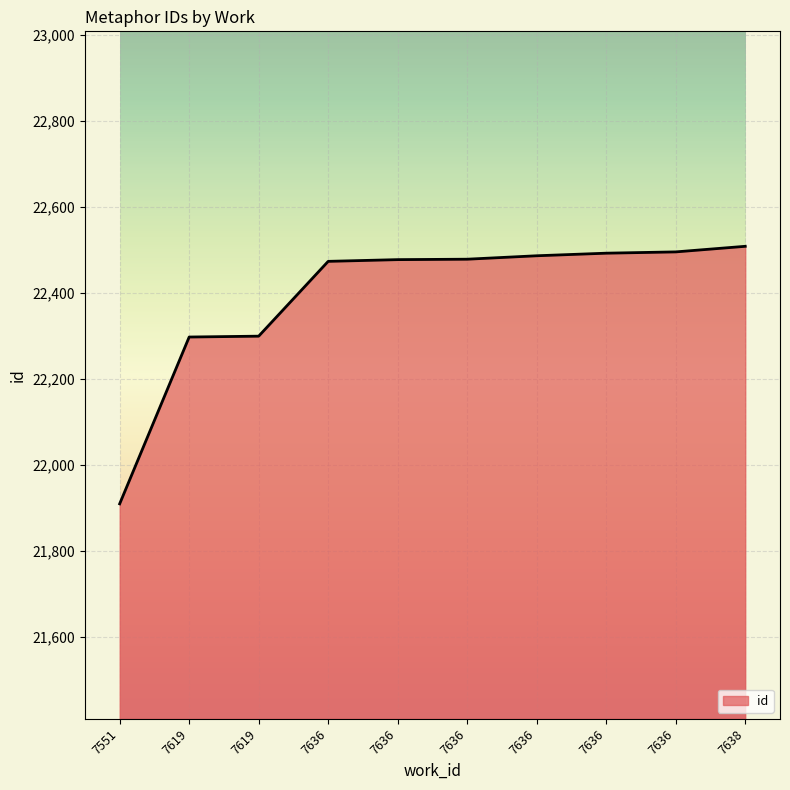

True or false: the data has more than 1 interior local peaks.

False